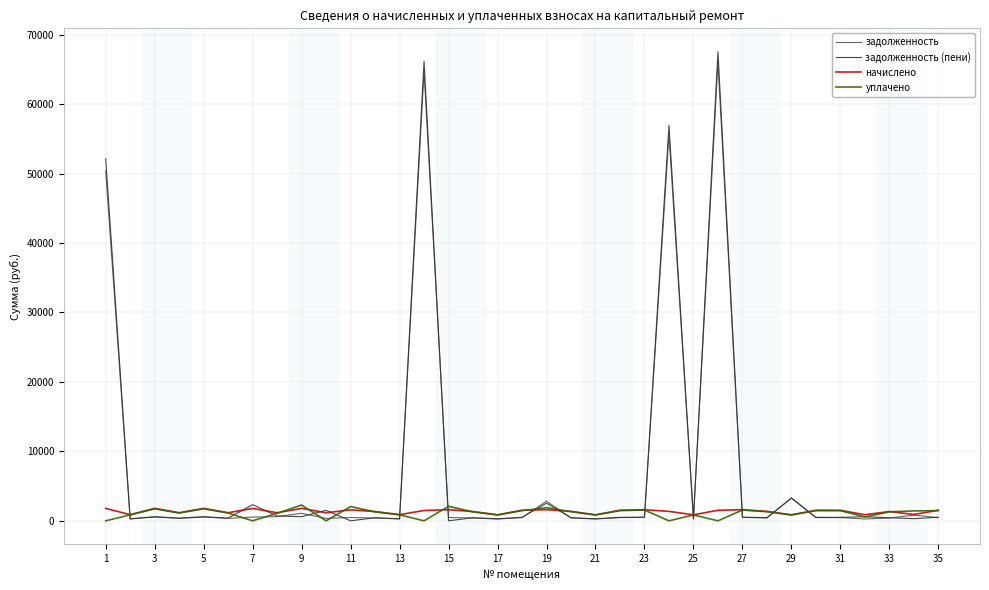

In задолженность, how many points are higher than both neighbors (excluding endpoints)?

10